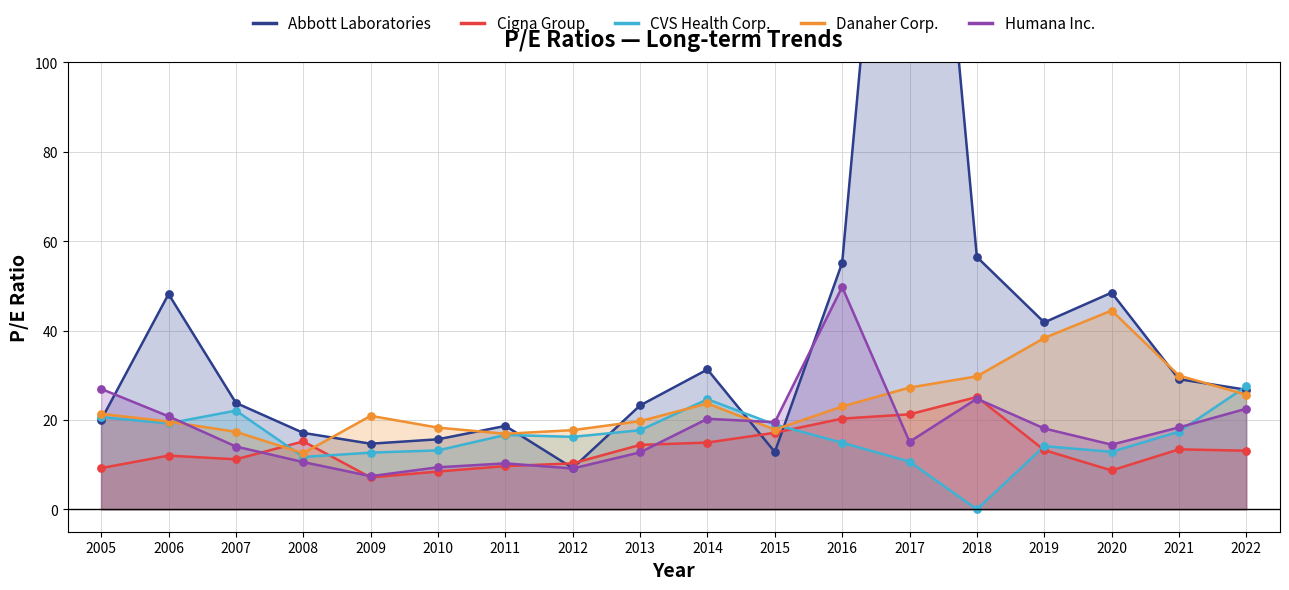

Which series has the widest spread of Y values?

Abbott Laboratories